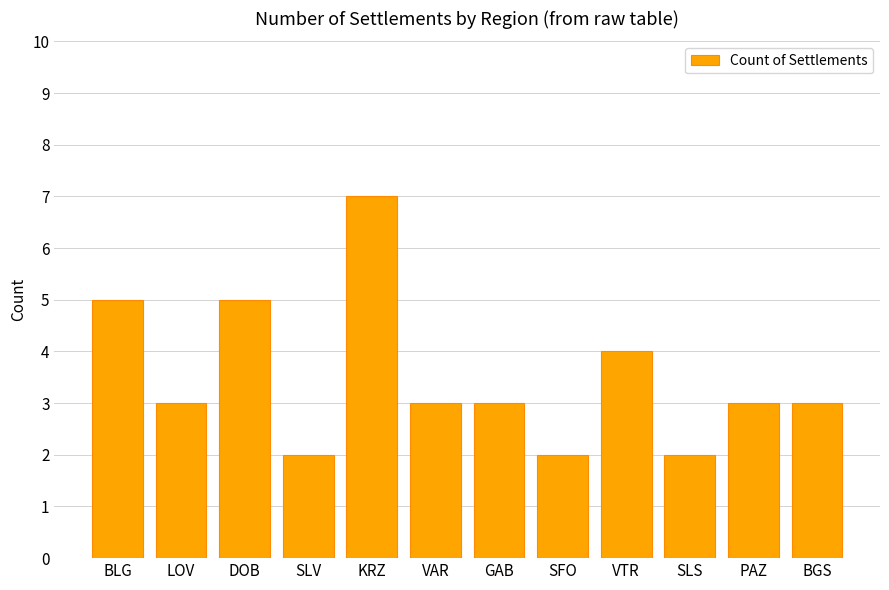

What position from the left is BGS?

12